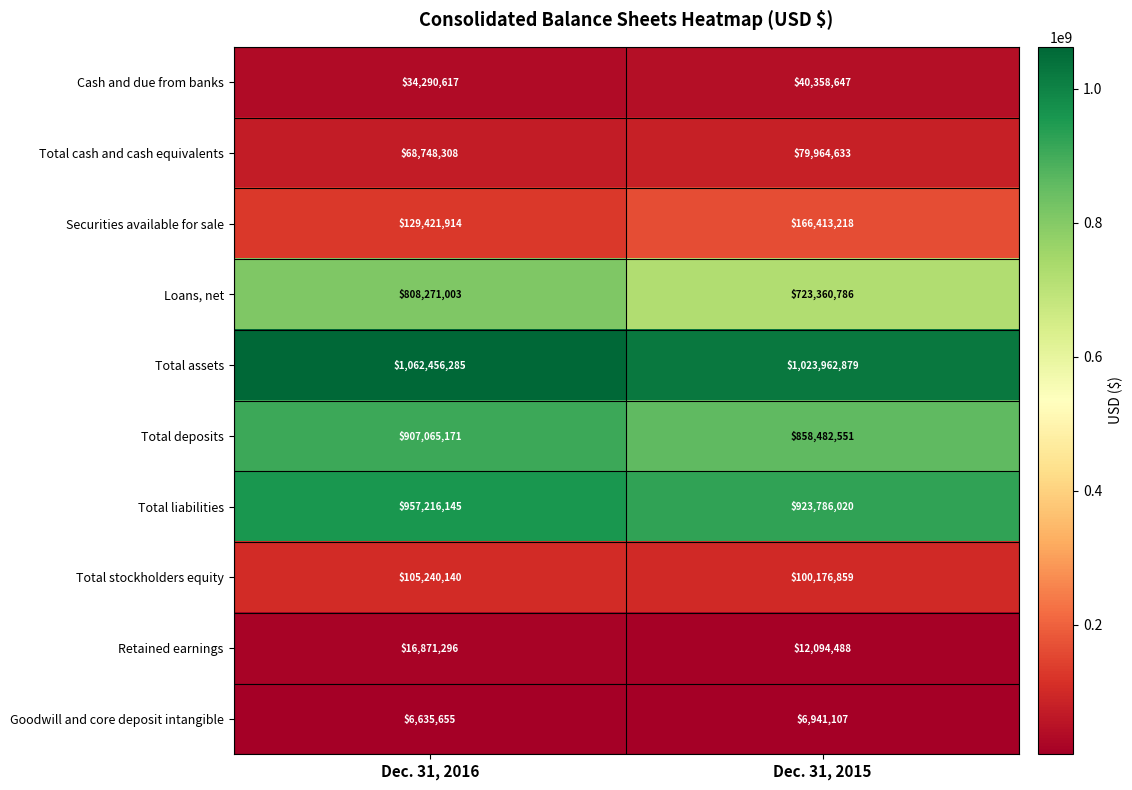

Reading right to left, transcribe all the data shown in this chart.

Cash and due from banks: Dec. 31, 2015=40358647	Dec. 31, 2016=34290617
Total cash and cash equivalents: Dec. 31, 2015=79964633	Dec. 31, 2016=68748308
Securities available for sale: Dec. 31, 2015=166413218	Dec. 31, 2016=129421914
Loans, net: Dec. 31, 2015=723360786	Dec. 31, 2016=808271003
Total assets: Dec. 31, 2015=1023962879	Dec. 31, 2016=1062456285
Total deposits: Dec. 31, 2015=858482551	Dec. 31, 2016=907065171
Total liabilities: Dec. 31, 2015=923786020	Dec. 31, 2016=957216145
Total stockholders equity: Dec. 31, 2015=100176859	Dec. 31, 2016=105240140
Retained earnings: Dec. 31, 2015=12094488	Dec. 31, 2016=16871296
Goodwill and core deposit intangible: Dec. 31, 2015=6941107	Dec. 31, 2016=6635655